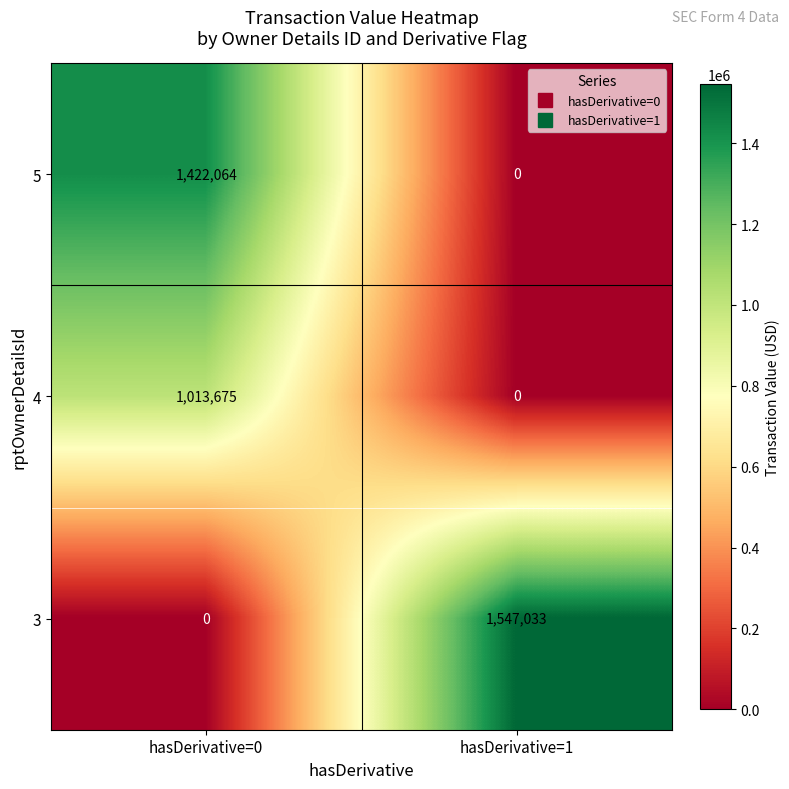

Which series has the widest spread of values?

3